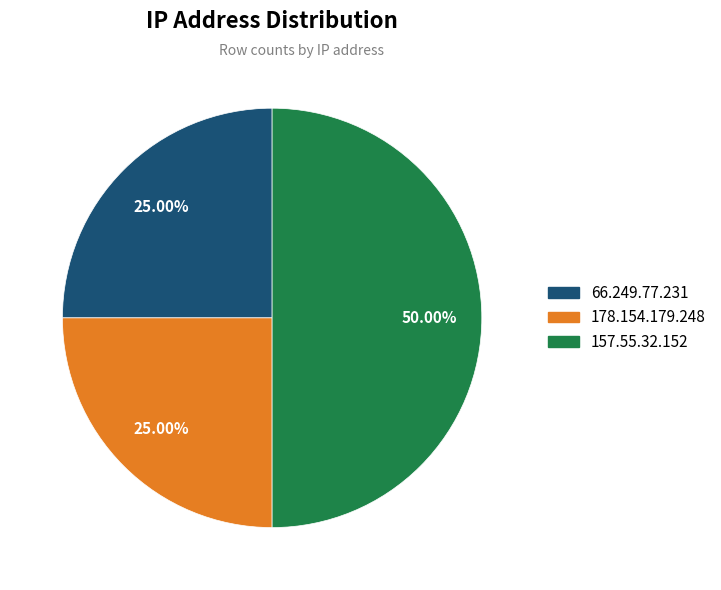

What is the largest slice in the pie chart?

157.55.32.152